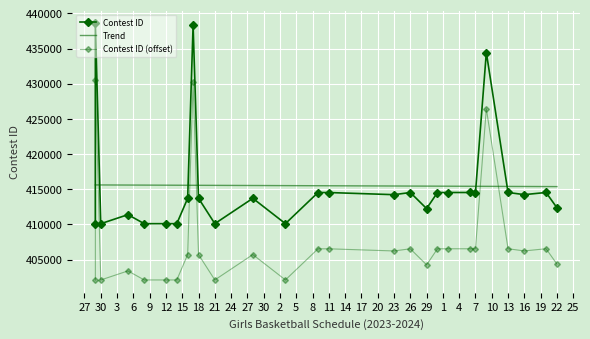

Rank the series at 21 from highest to lowest value.

Trend, Contest ID, Contest ID (offset)